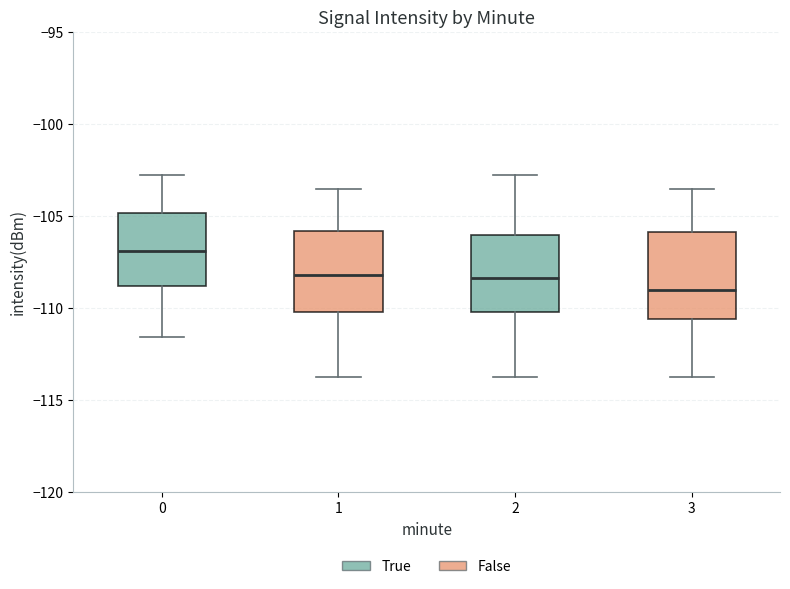

Reading left to right, transcribe this box plot: for each box, give where its median line is, the range the box spans, and where its two whiskers end, as read against the y-axis. The values are not printed on the chart, so give them approximately, as read against the axis.

0: median -107.0, box -109.0 to -105.0, whiskers -111.5 to -103.0
1: median -108.0, box -110.5 to -106.0, whiskers -113.5 to -103.5
2: median -108.5, box -110.5 to -106.0, whiskers -113.5 to -103.0
3: median -109.0, box -110.5 to -106.0, whiskers -113.5 to -103.5